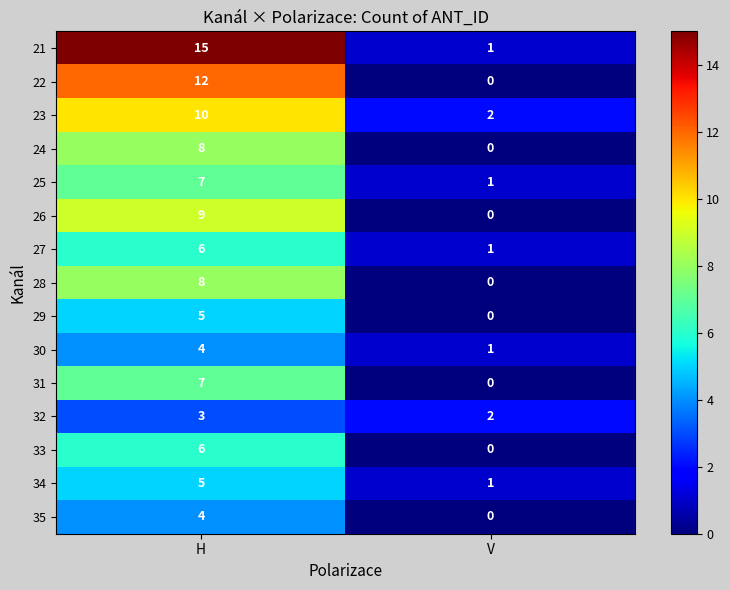

The value of 21 at H is 15. True or false?

True